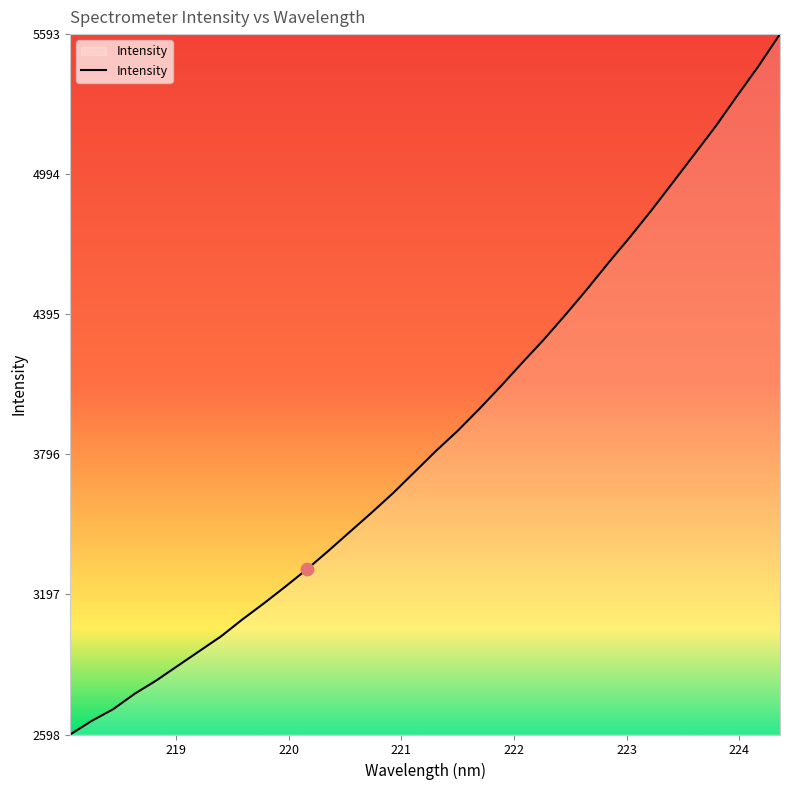

What is the smallest value displayed?

2598.5